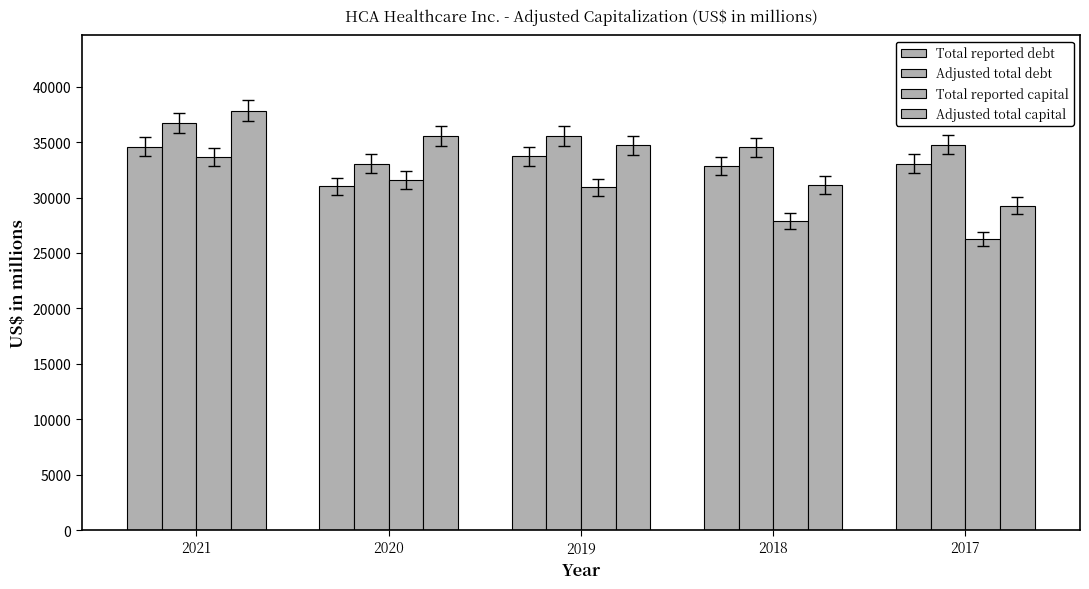

List the series in order of their peak value, highest first.

Adjusted total capital, Adjusted total debt, Total reported debt, Total reported capital